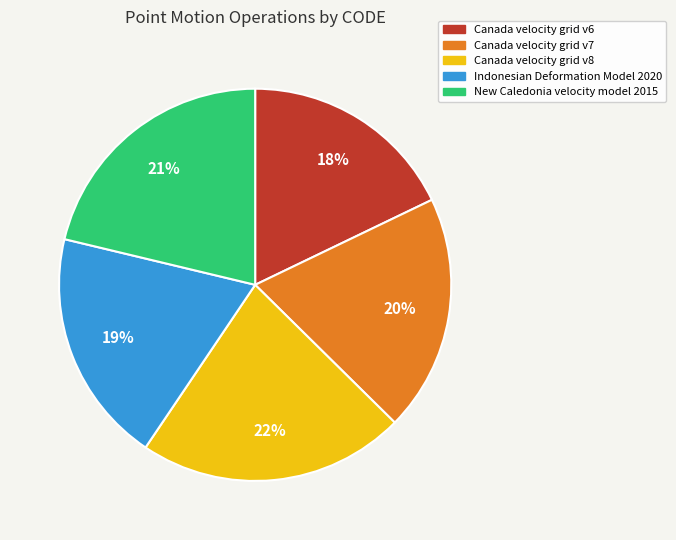

Combined, do Canada velocity grid v6 and Indonesian Deformation Model 2020 account for over 50%?

No